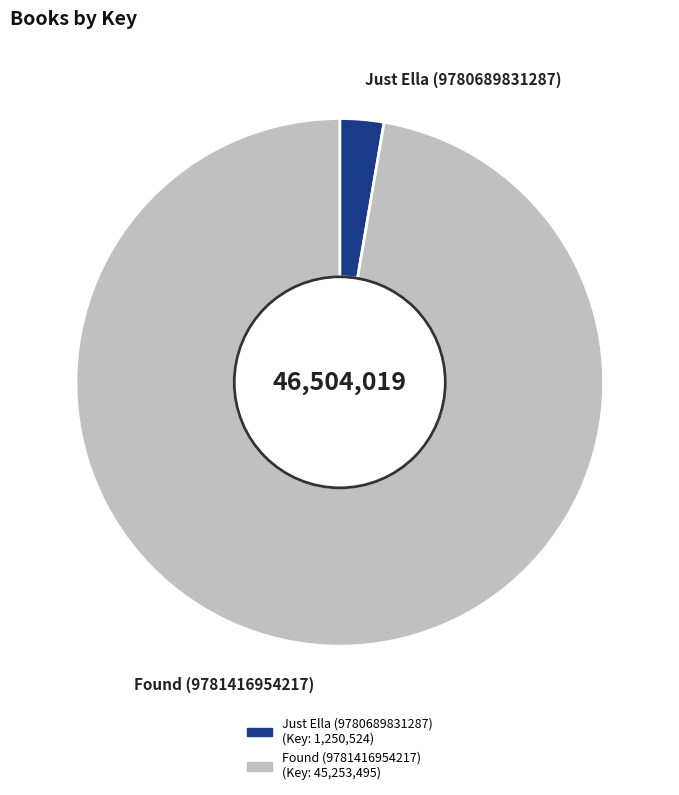

Which category has the biggest portion of the pie?

Found (9781416954217)